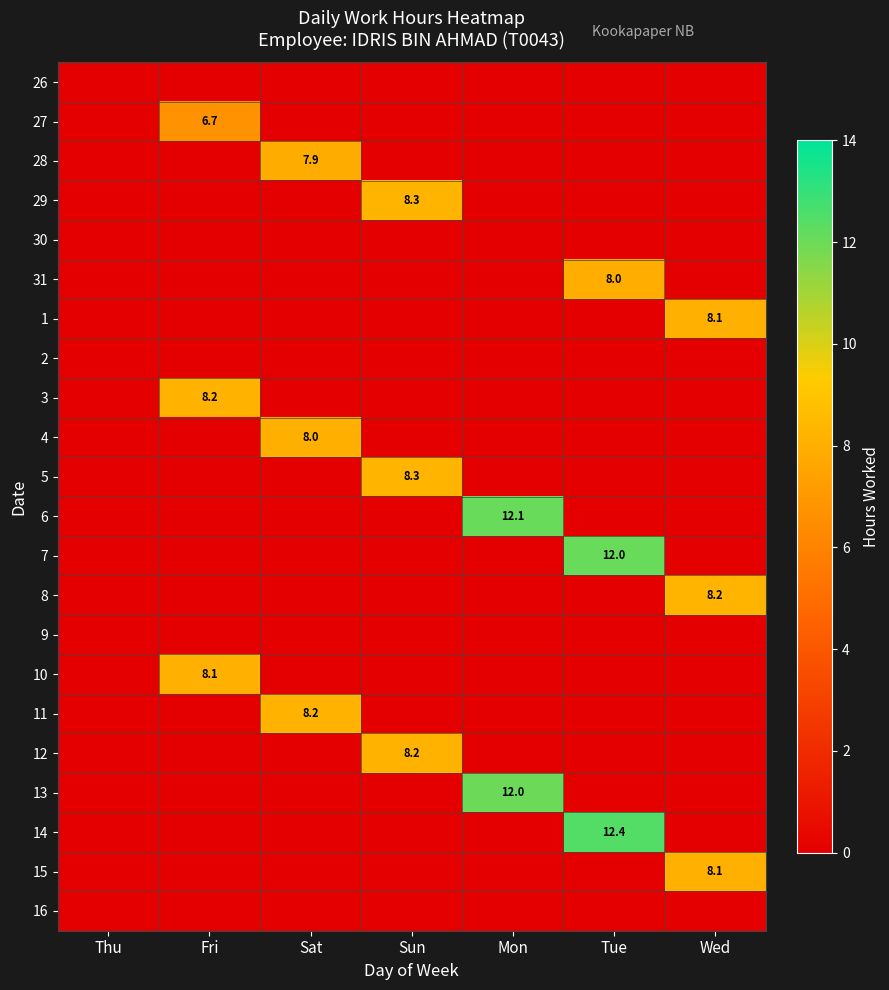

True or false: 29 has a value of 0.0 at Wed.

True